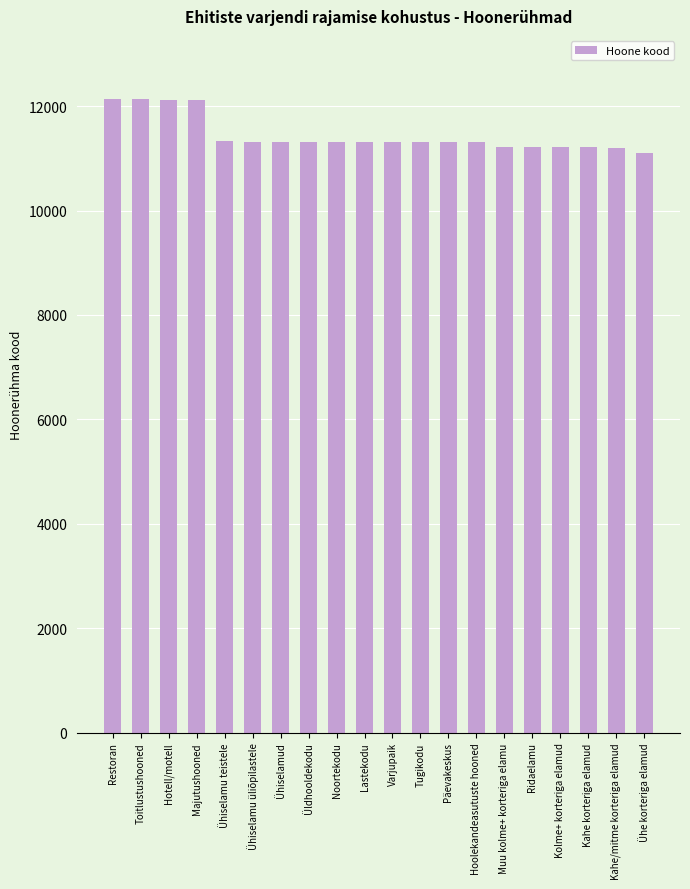

What is the change in value from Ühiselamu üliõpilastele to Varjupaik?

-8